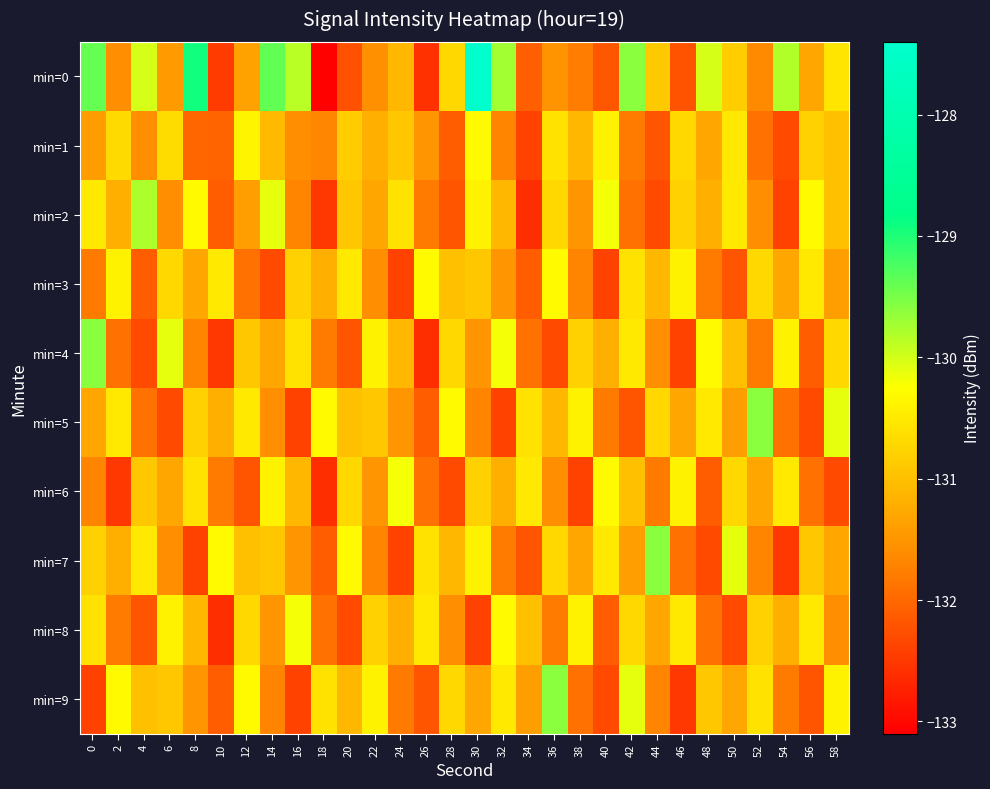

At how many categories does at least one series exceed -130?

12